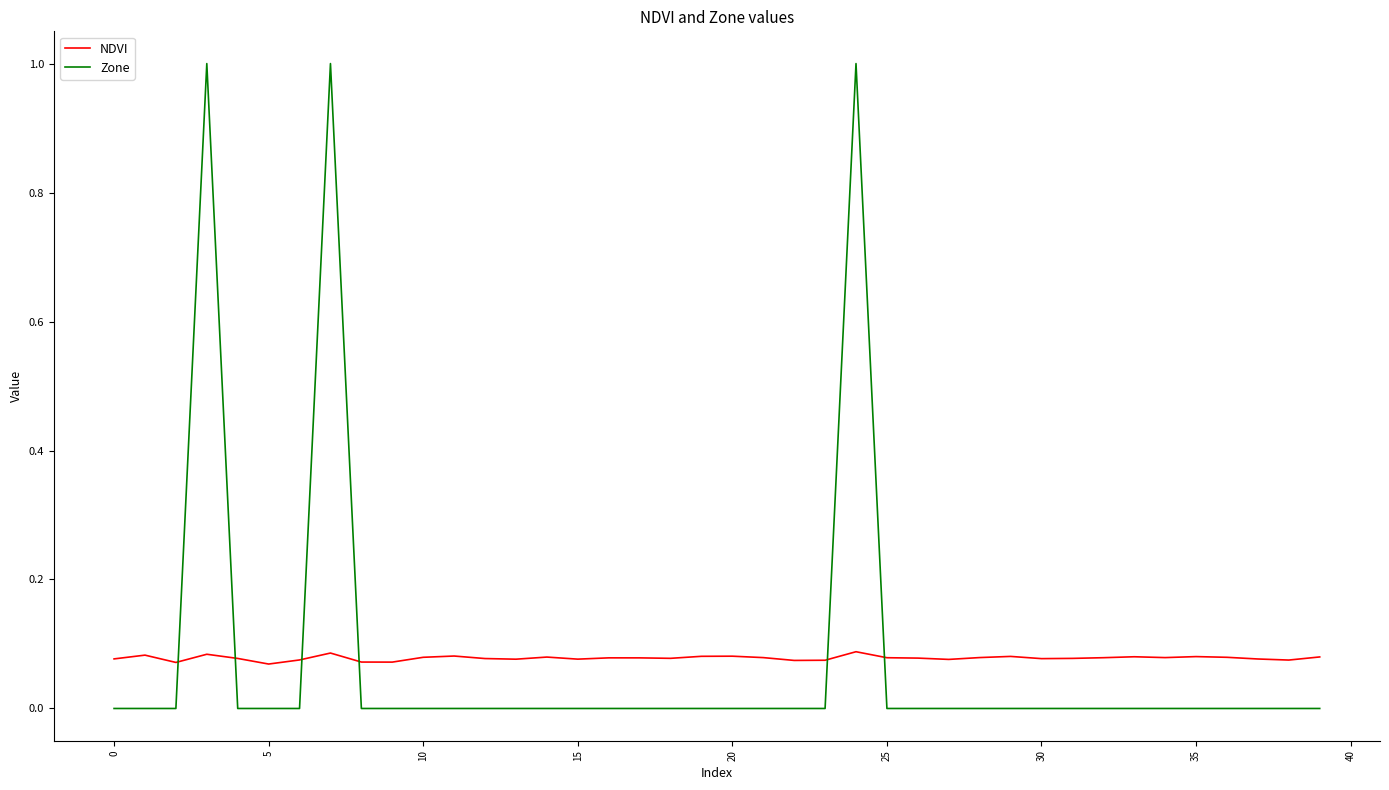

What is the maximum value shown in the chart?

1.0